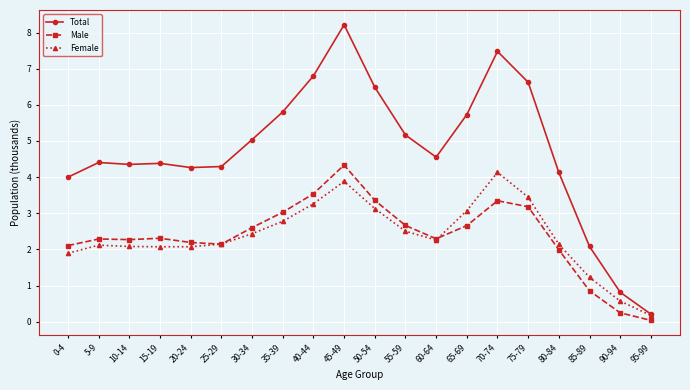

How many distinct data groups are displayed?

3